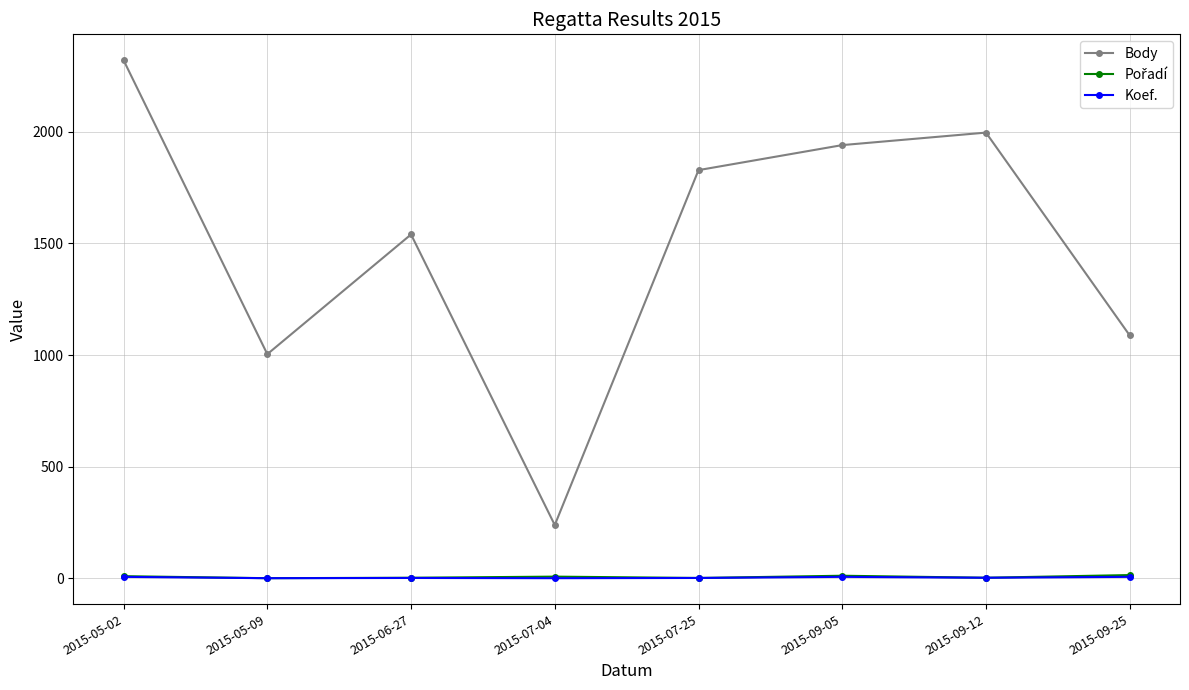

What is the sum of all Body values?

11955